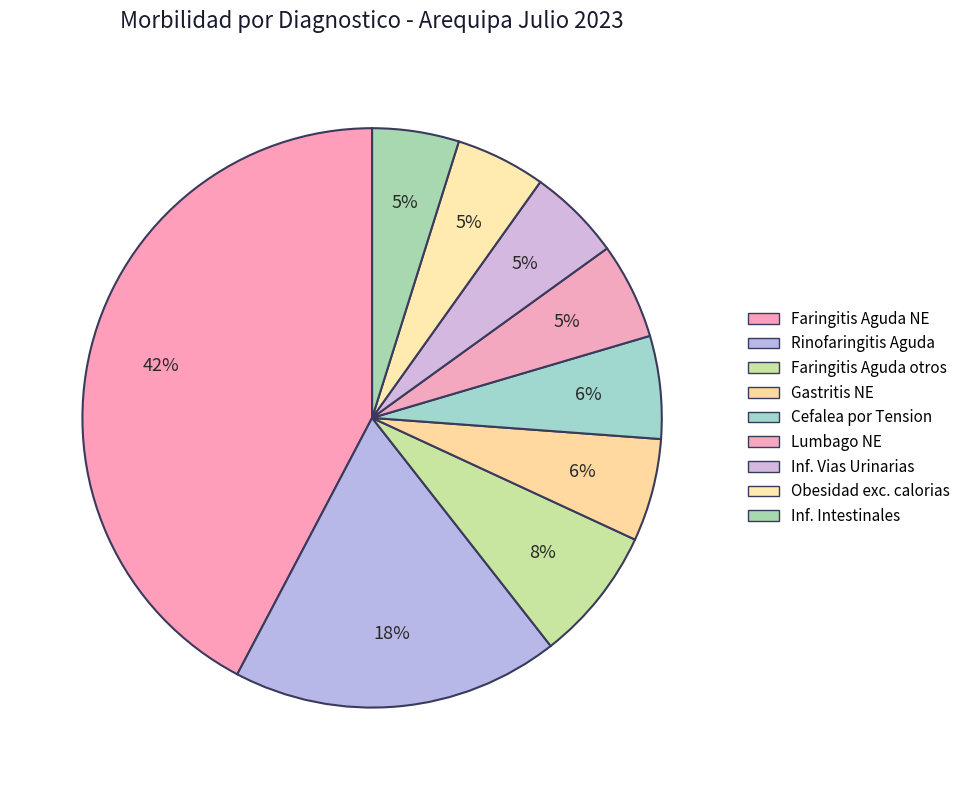

How many slices are in this pie chart?

9